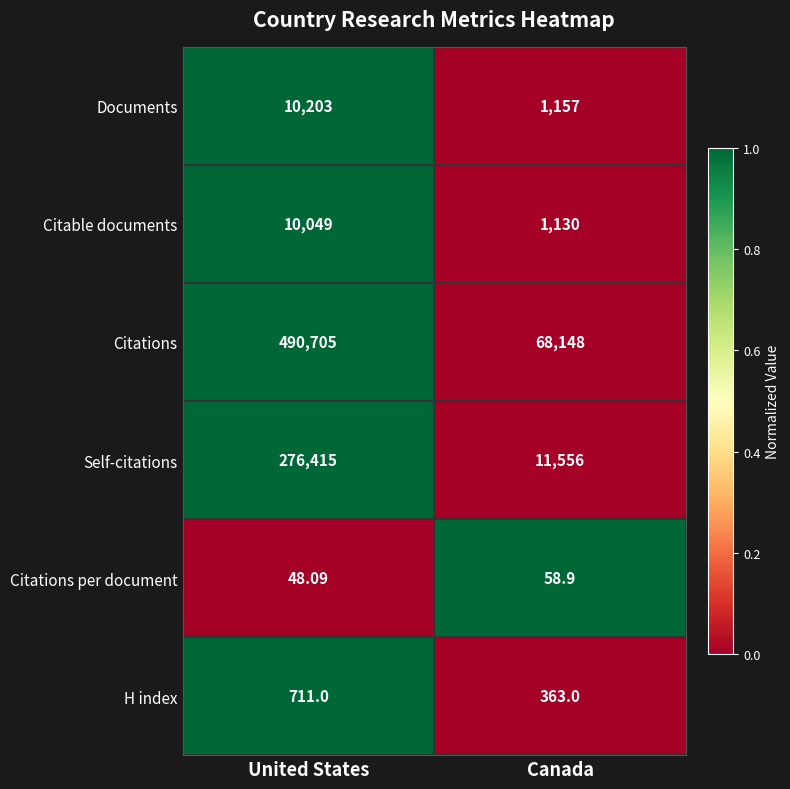

What is the spread (max minus min) of values at United States?

490656.9